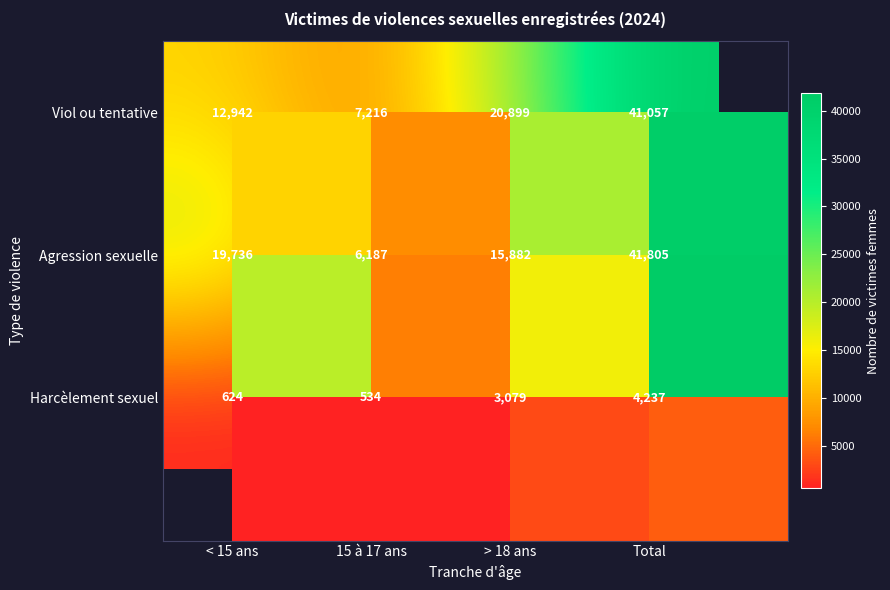

What is the difference between the maximum and minimum values in the Agression sexuelle series?

35618